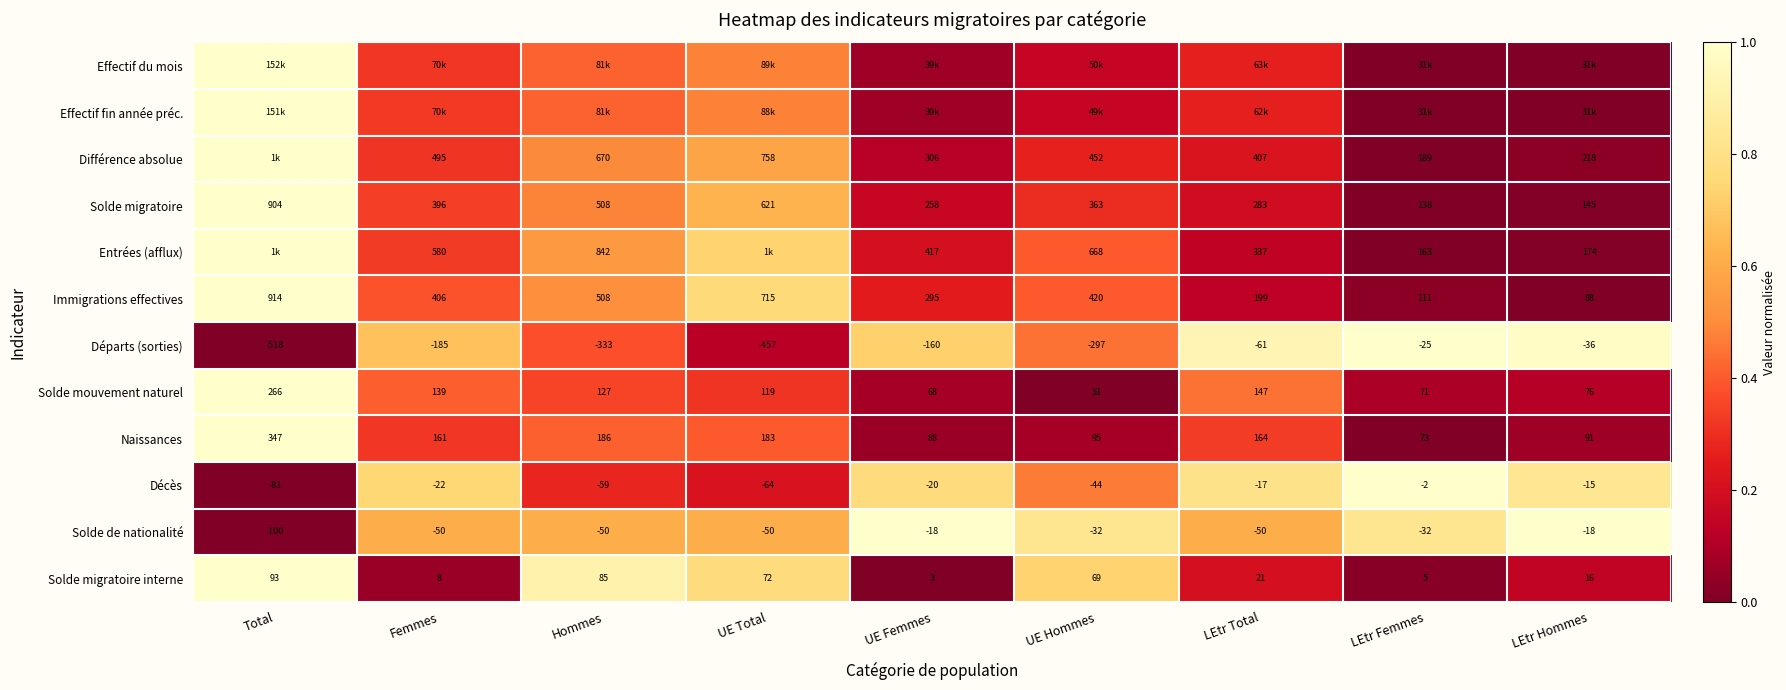

At how many categories does at least one series exceed 0?

9